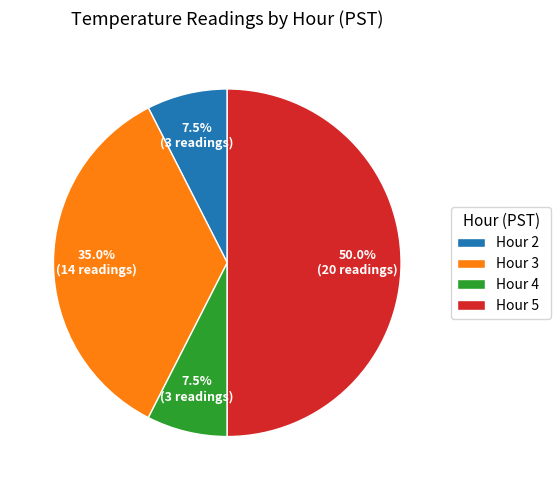

Count the number of slices in the pie.

4